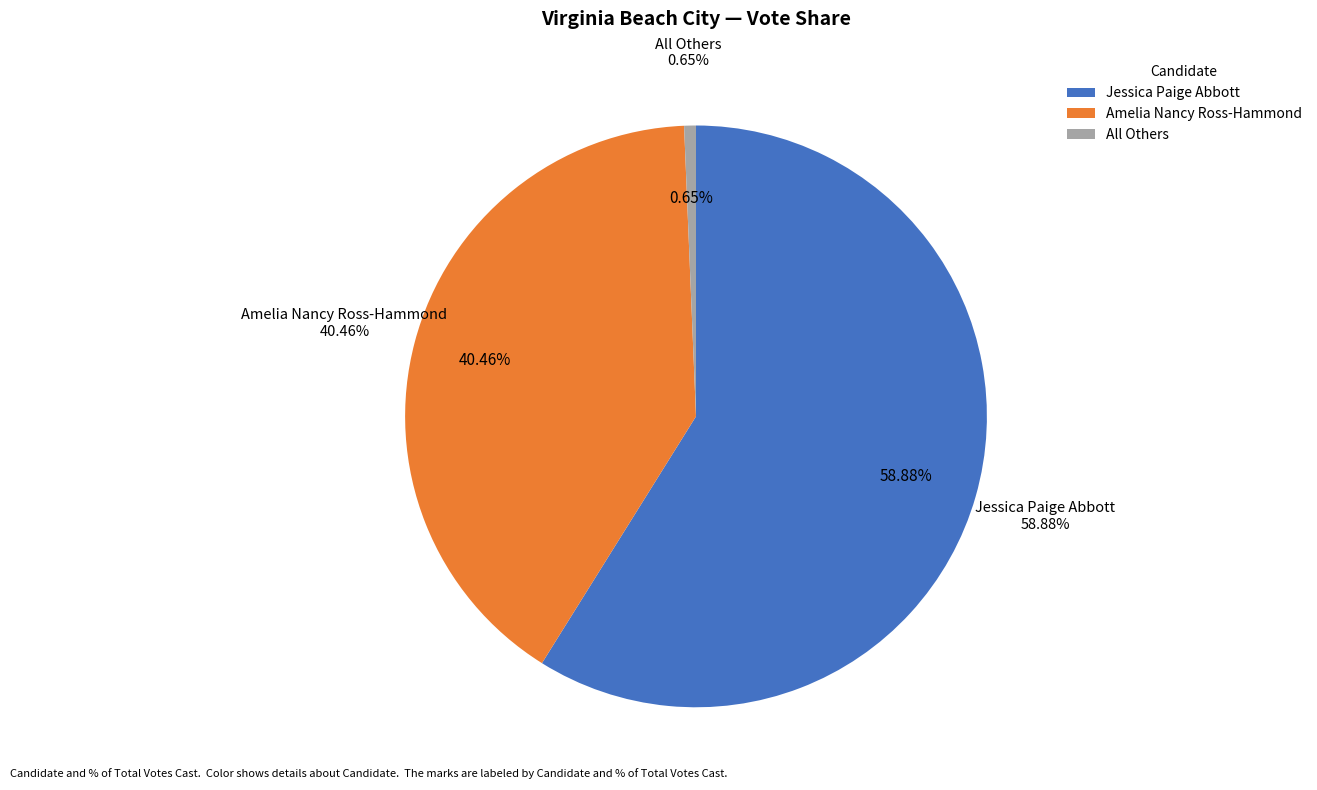

Approximately how many times larger is the value at Amelia Nancy Ross-Hammond compared to All Others?

62.0